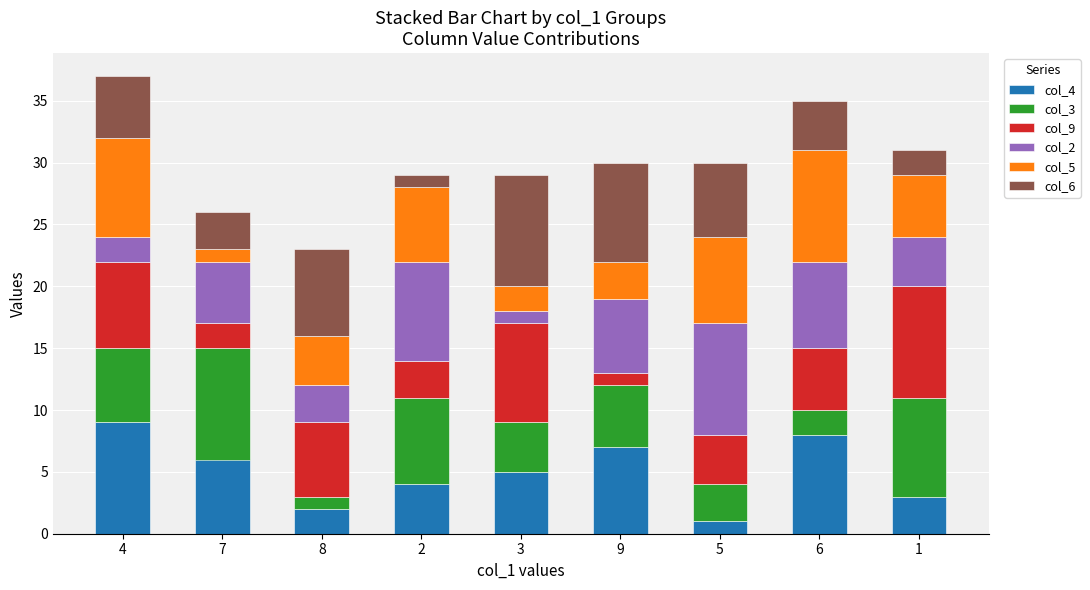

The value of col_4 at 1 is 3. True or false?

True